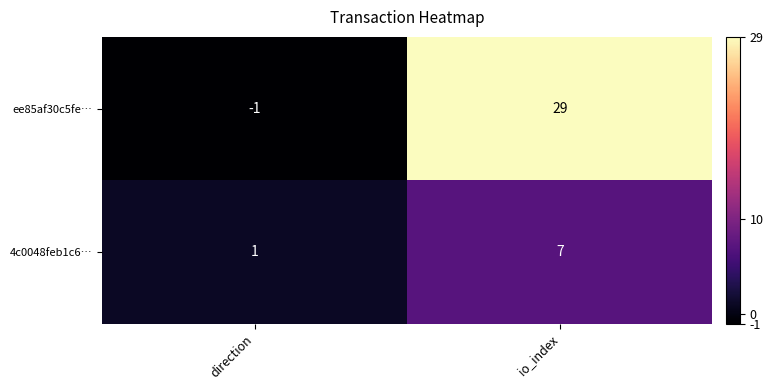

What is the sum of the 4c0048feb1c6… values at io_index and direction?

8